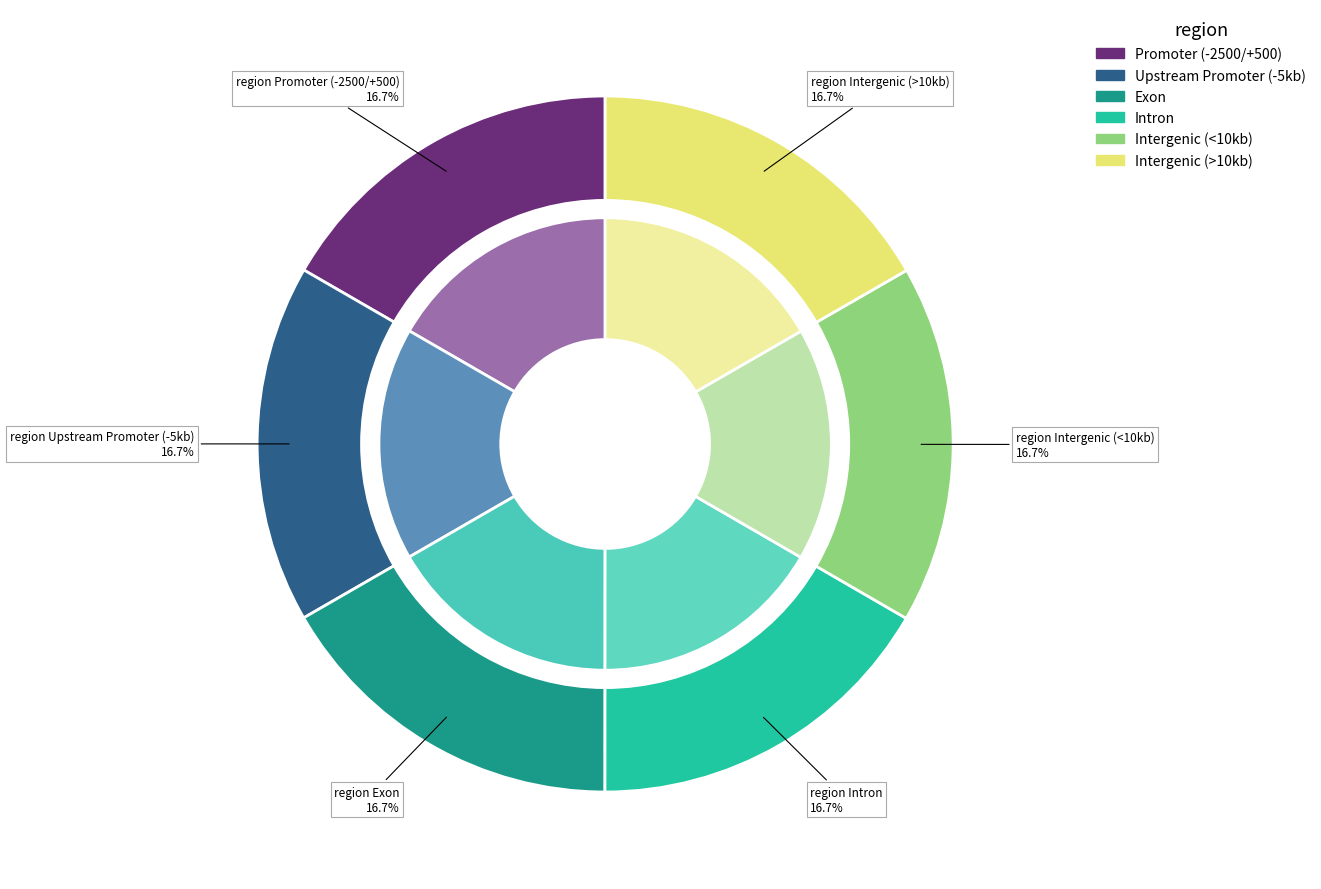

The 28 slice represents 1% of the pie. True or false?

False